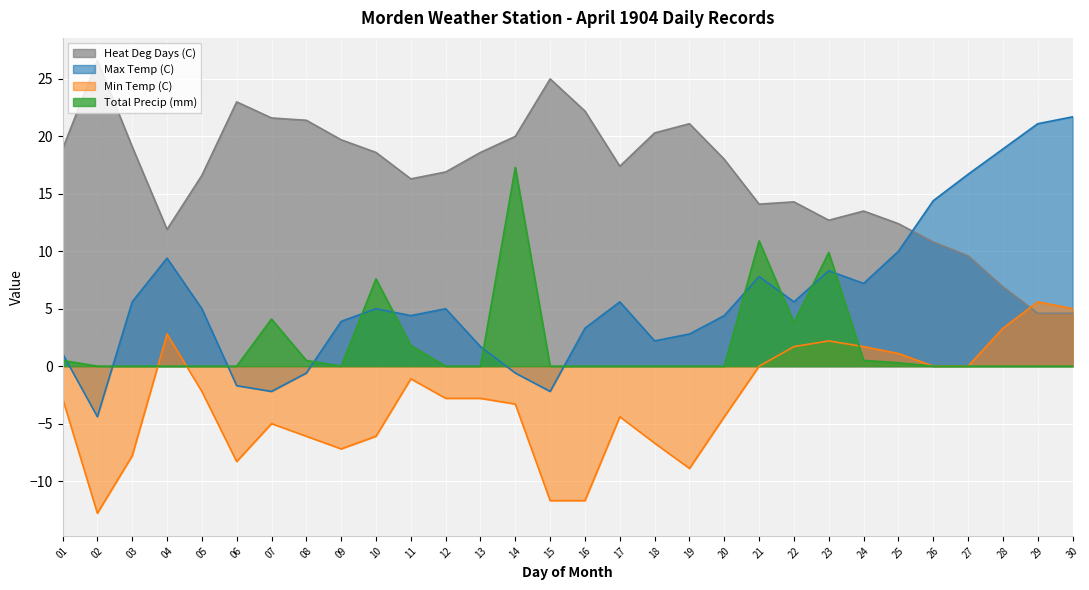

What is the value of the Max Temp (C) point at the 5th from the left?

5.0